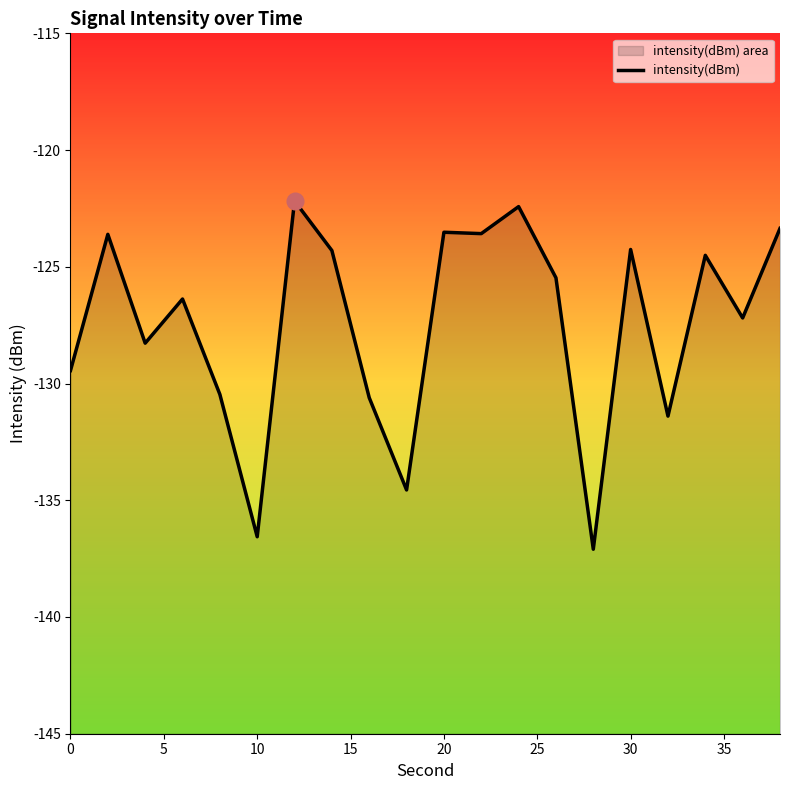

Does the chart have visible grid lines?

No